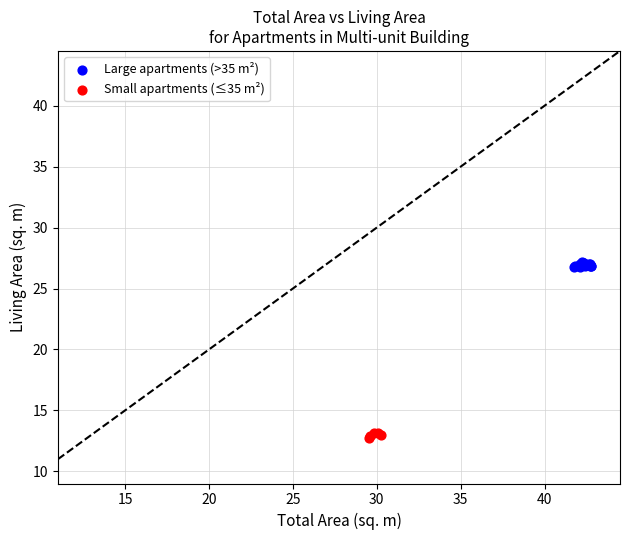

Which series reaches the maximum Y coordinate?

Large apartments (>35 m²)